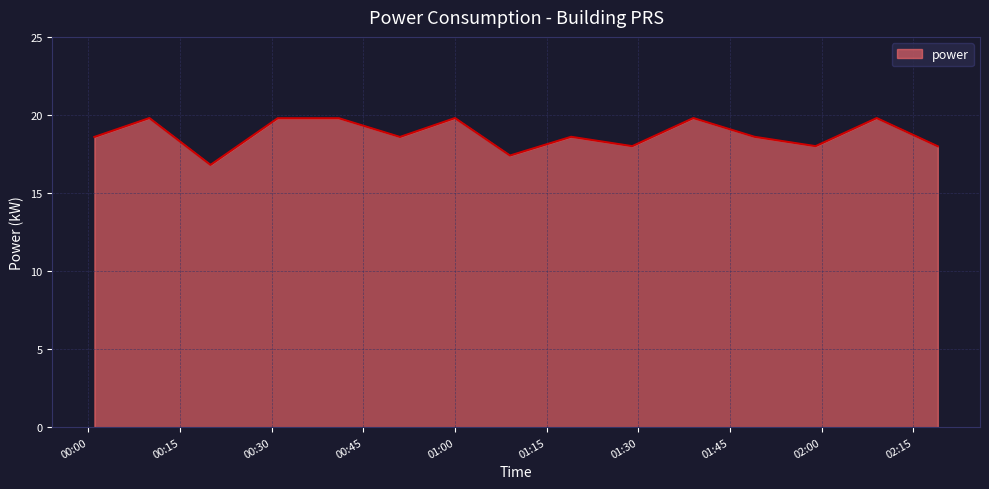

What is the maximum value shown in the chart?

19.8